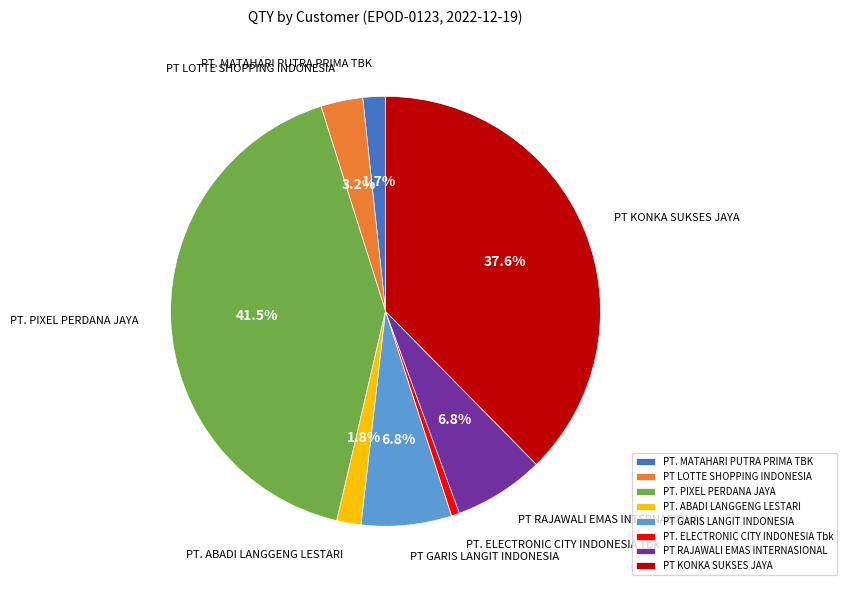

How many slices are in this pie chart?

8